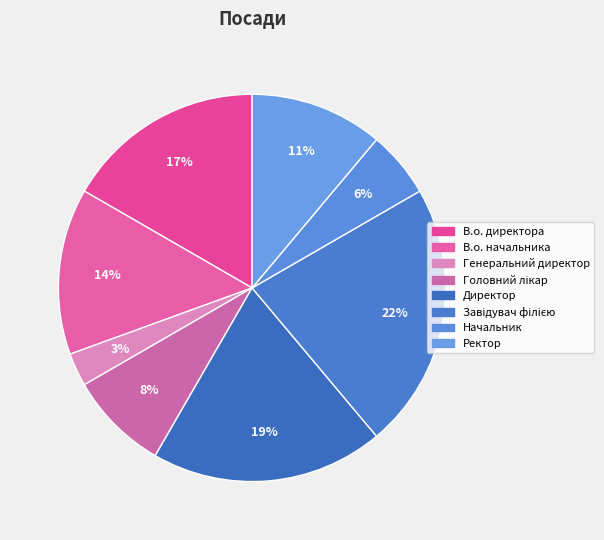

Does Директор account for over 50% of the chart?

No